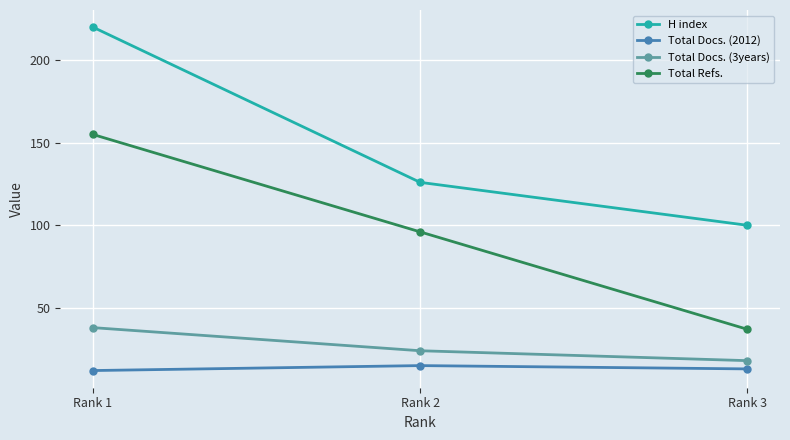

Which category has the highest value in the Total Docs. (3years) series?

Rank 1